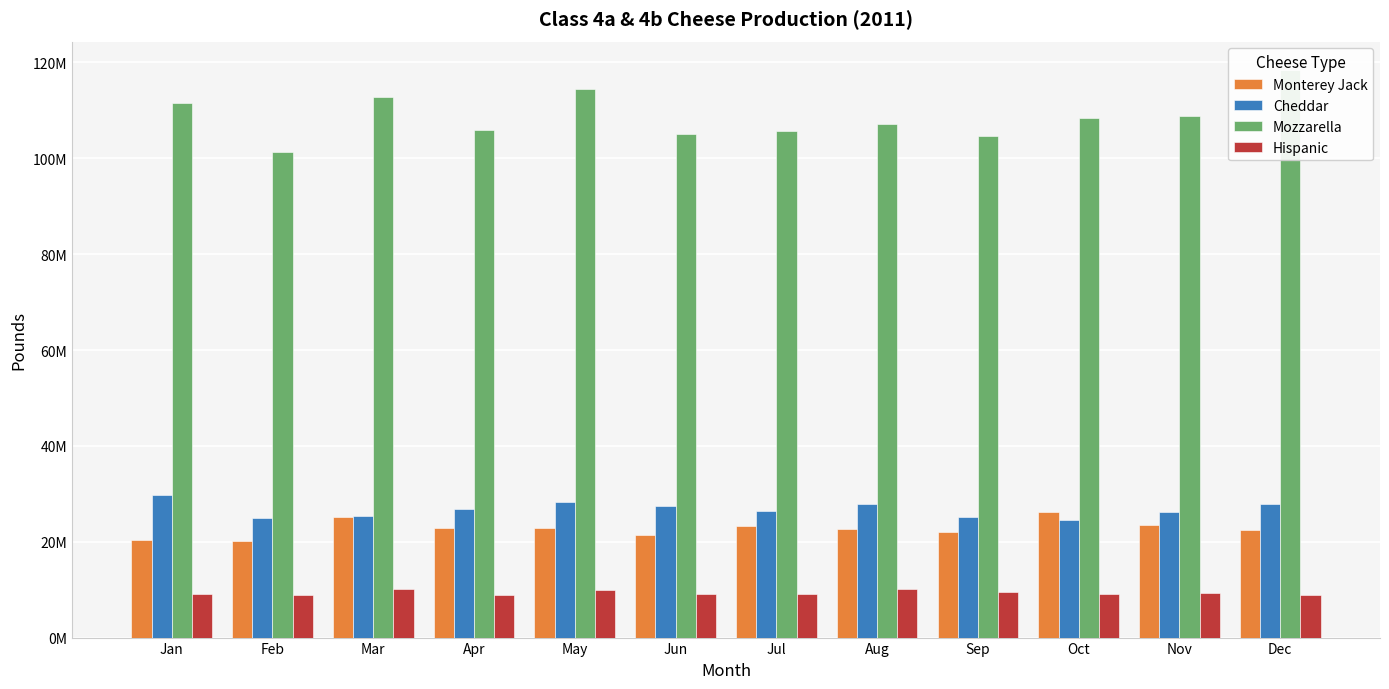

At Jul, list the series in order from largest to smallest.

Mozzarella, Cheddar, Monterey Jack, Hispanic